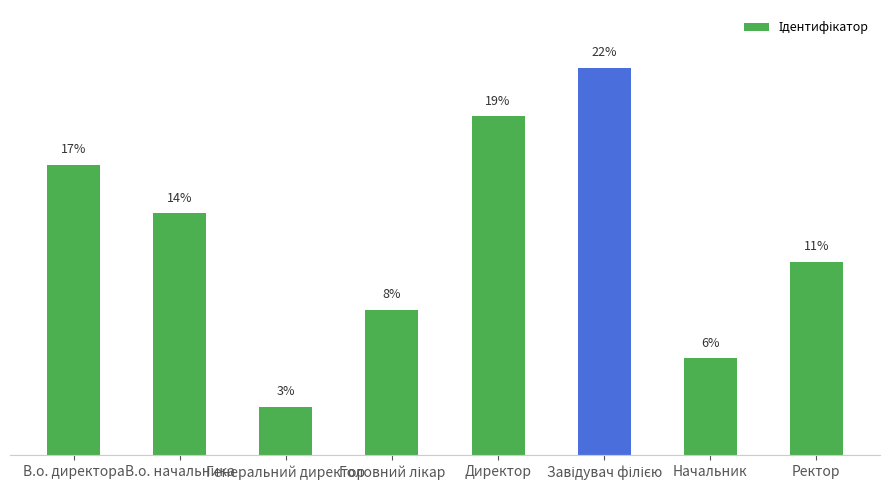

Does the chart contain stacked bars?

No